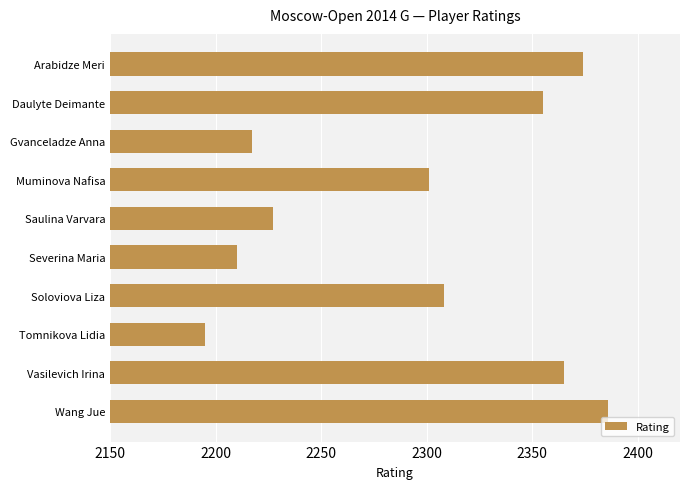

Are the bars grouped side by side (vs. stacked)?

No